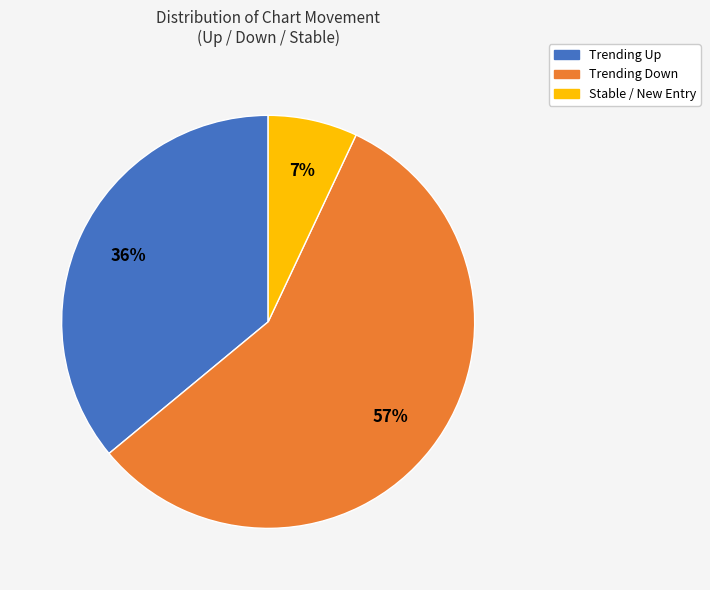

Is there a majority slice in this chart?

Yes